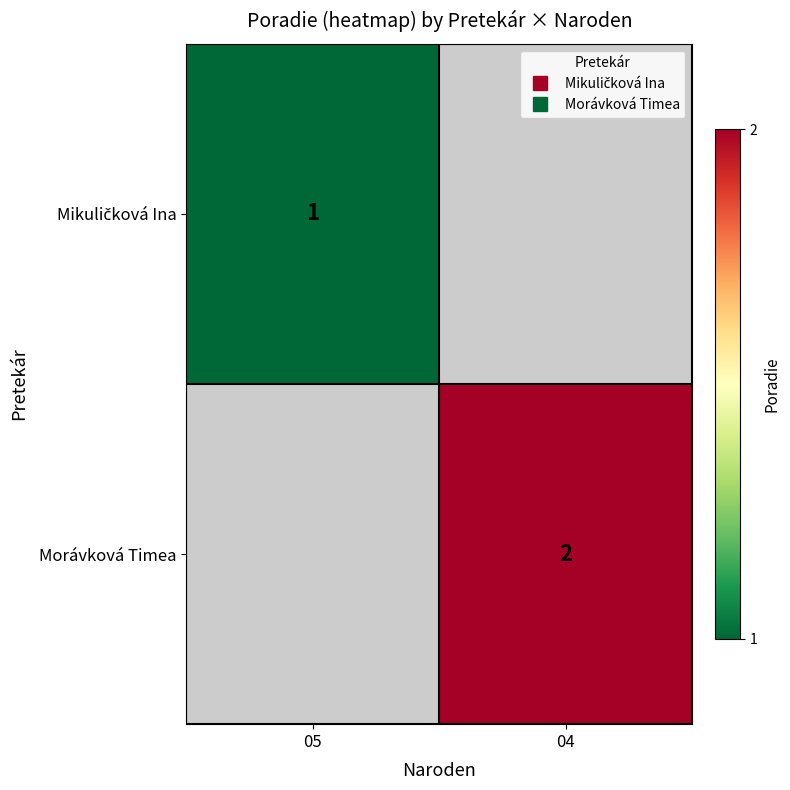

Where is Mikuličková Ina nearest to the value 1?

05